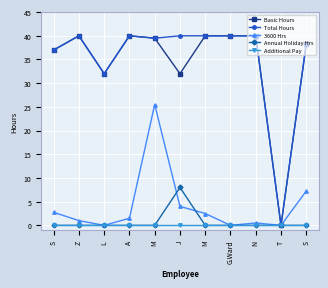

Where is Additional Pay nearest to the value 0?

S